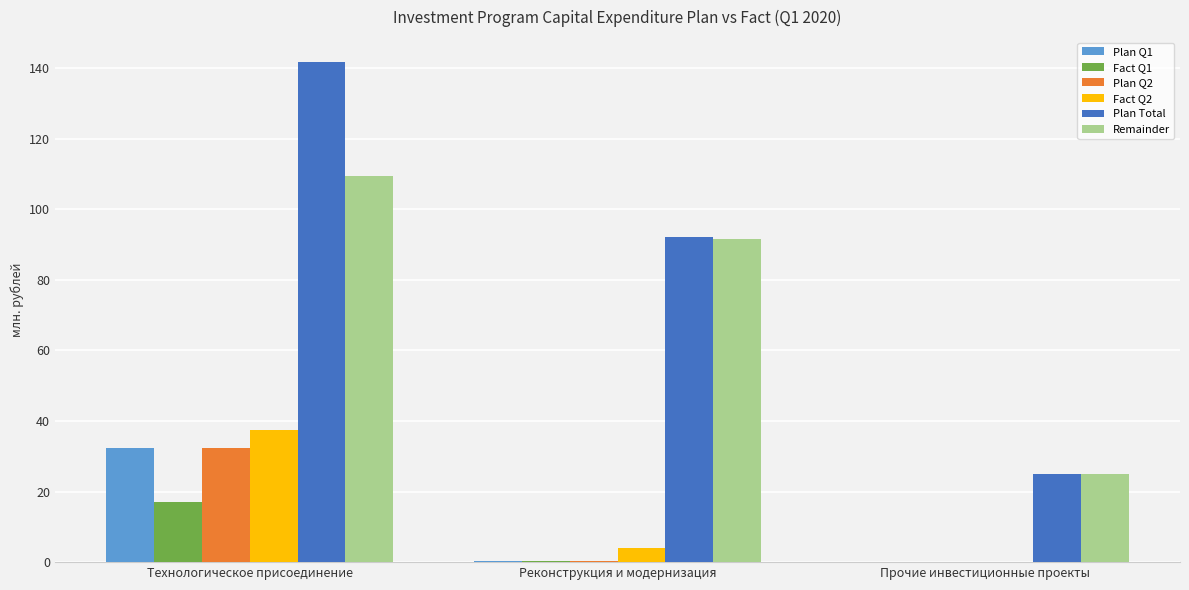

Which series changed the most between Реконструкция и модернизация and Прочие инвестиционные проекты?

Plan Total